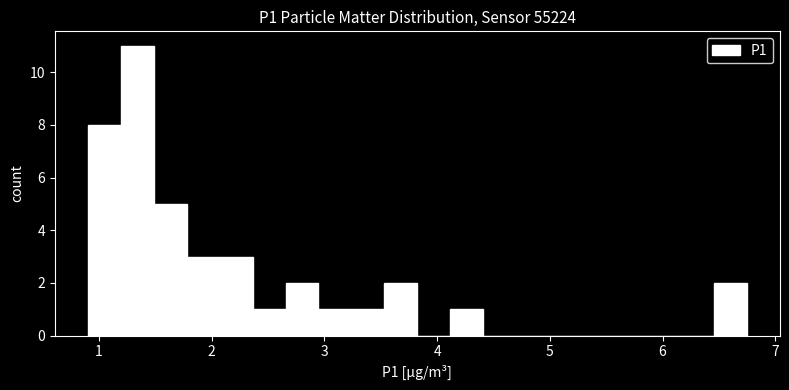

Around what value on the x-axis is the tallest bar? Give the approximate position of its centre, as read against the axis.

1.3